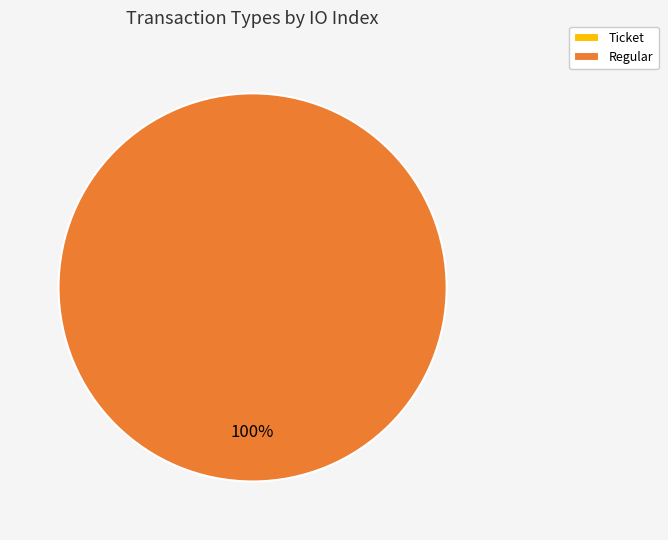

Rank the categories by value from lowest to highest.

Ticket, Regular